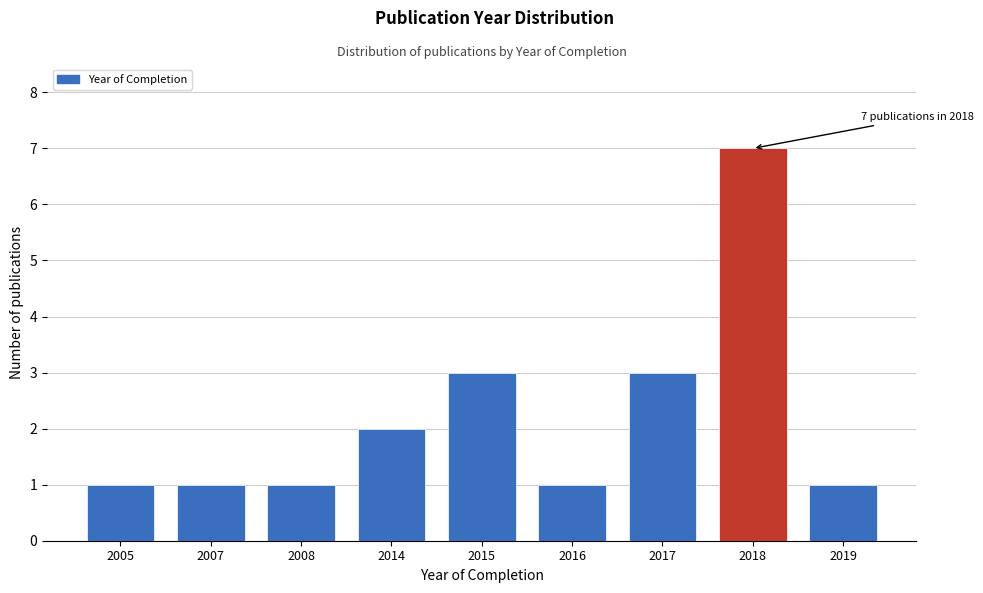

Reading left to right, extract all data points from this chart.

2005=1	2007=1	2008=1	2014=2	2015=3	2016=1	2017=3	2018=7	2019=1